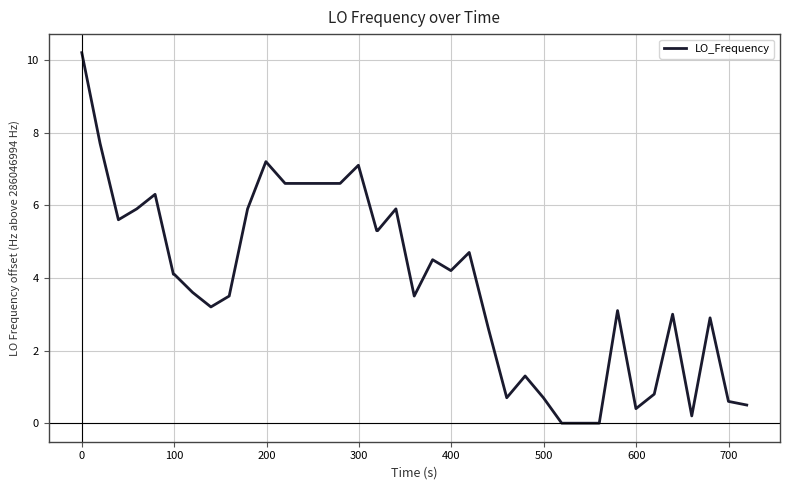

What is the maximum value shown in the chart?

10.2